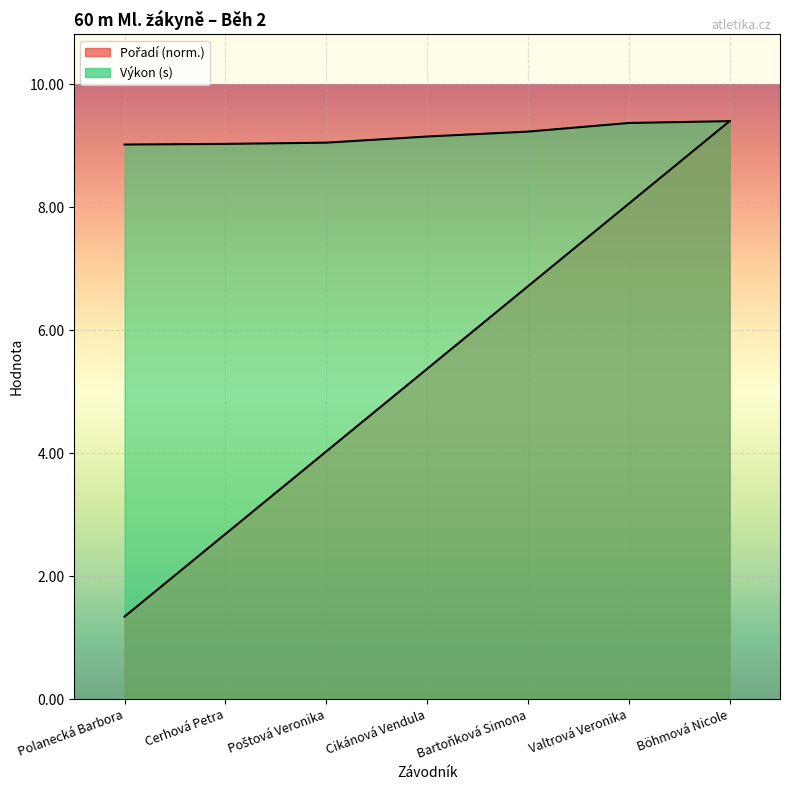

Which series has the widest spread of values?

Pořadí